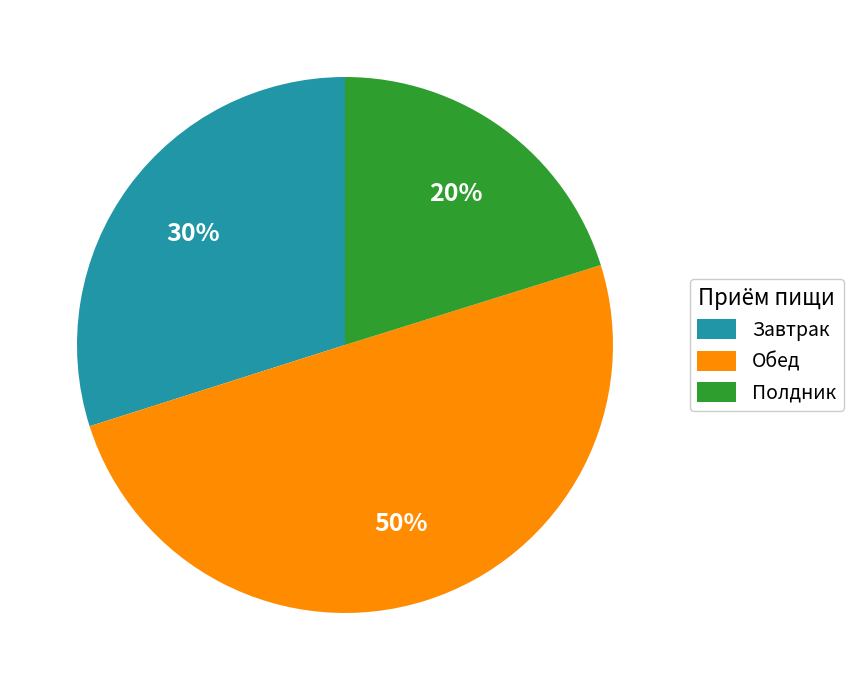

How many slices are in this pie chart?

3